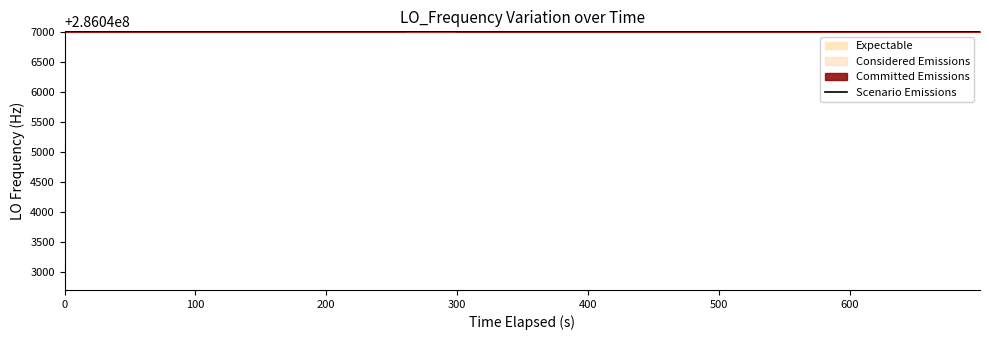

Which has a higher value, 37 or 35?

35